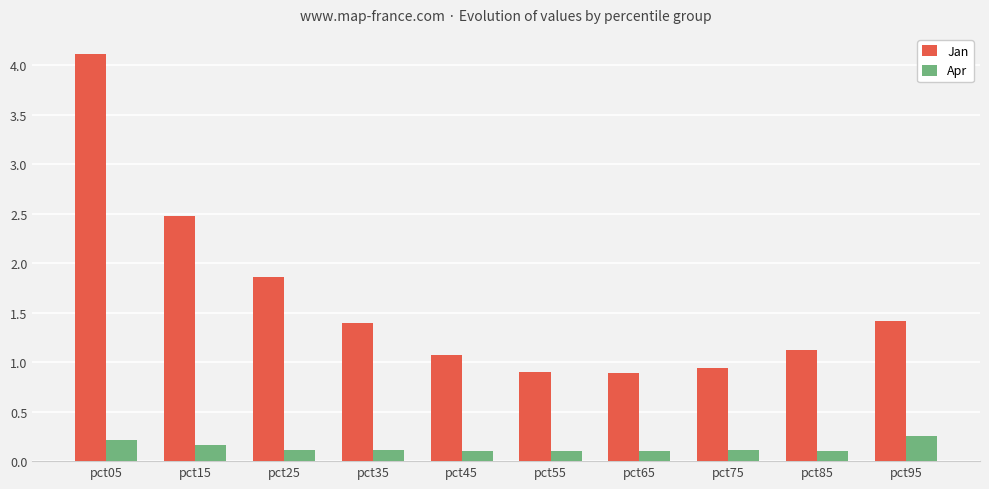

What is the value of the Apr bar at the 1st from the left?

0.2